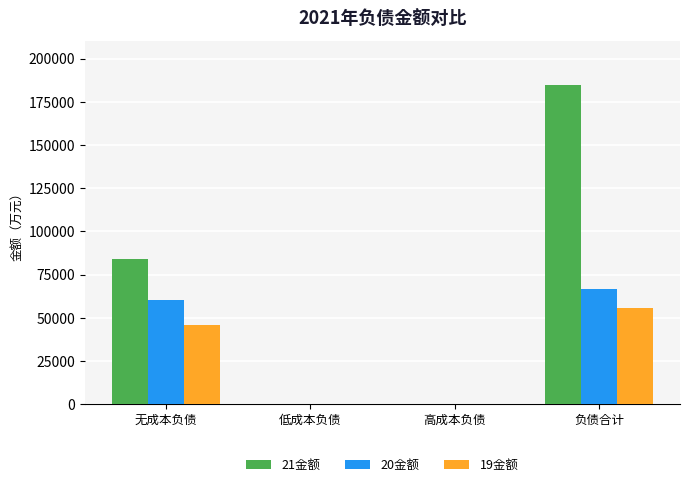

Is the value of 21金额 at 负债合计 greater than the value of 19金额 at 无成本负债?

Yes